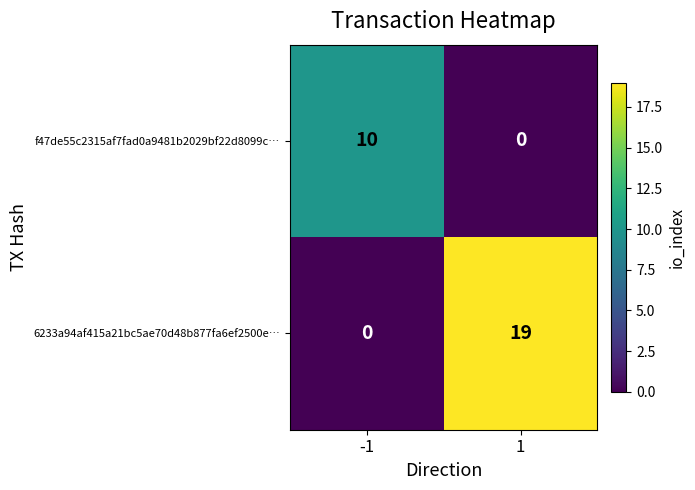

True or false: 6233a94af415a21bc5ae70d48b877fa6ef2500e… has a value of 28 at 1.

False